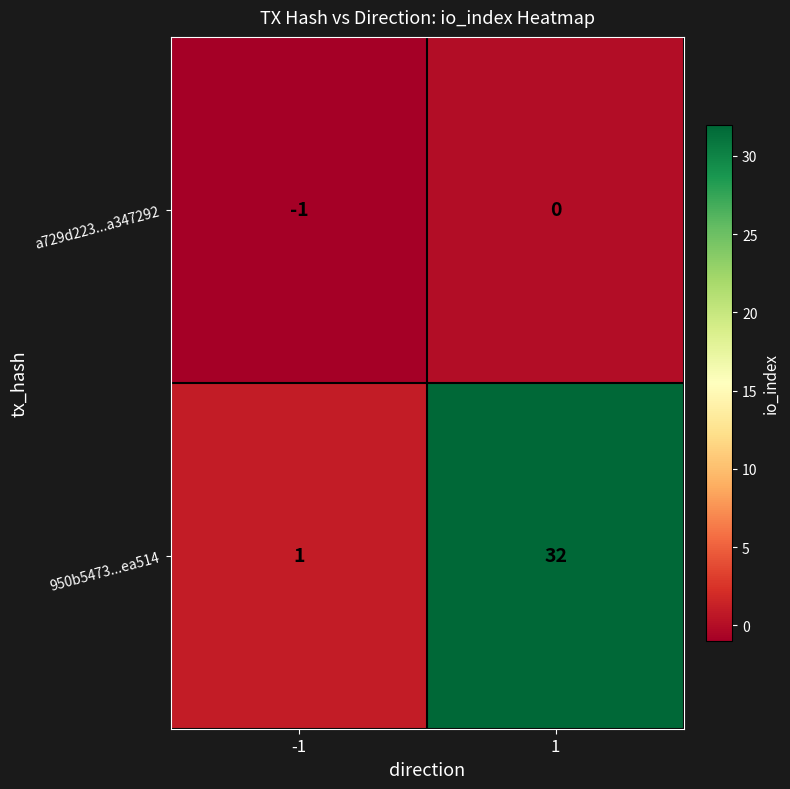

Reading right to left, what are all the values shown in this chart?

a729d223...a347292: 1=0	-1=-1
950b5473...ea514: 1=32	-1=1